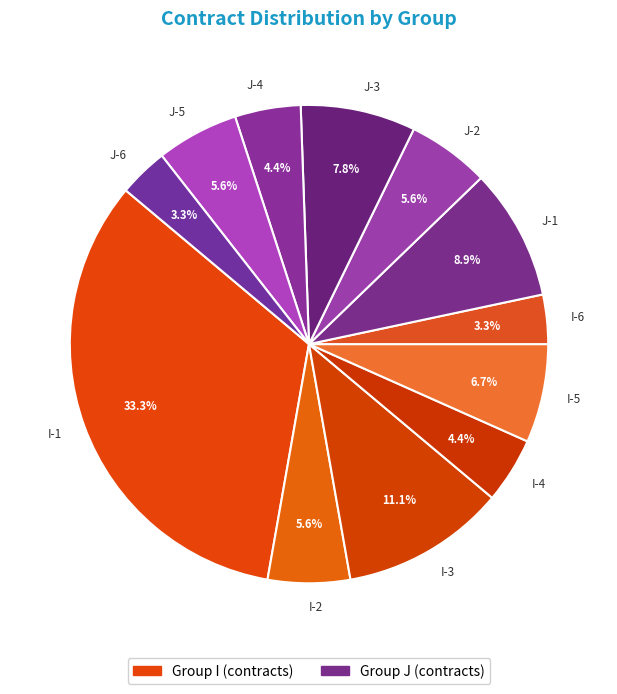

Which slice is the largest?

I-1